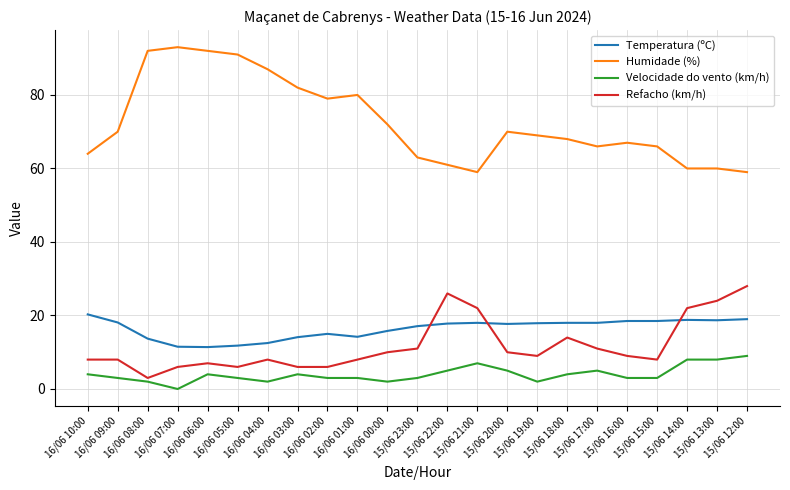

The value of Humidade (%) at 16/06 06:00 is 92.0. True or false?

True